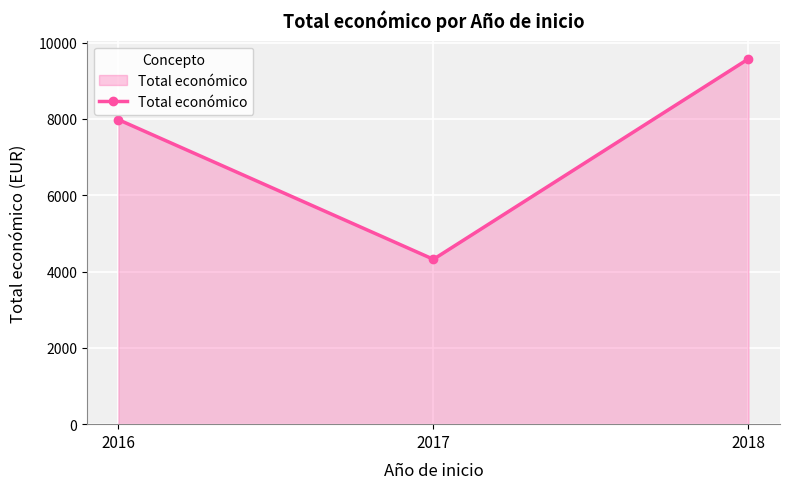

At which category does the chart reach its peak across all series?

2018